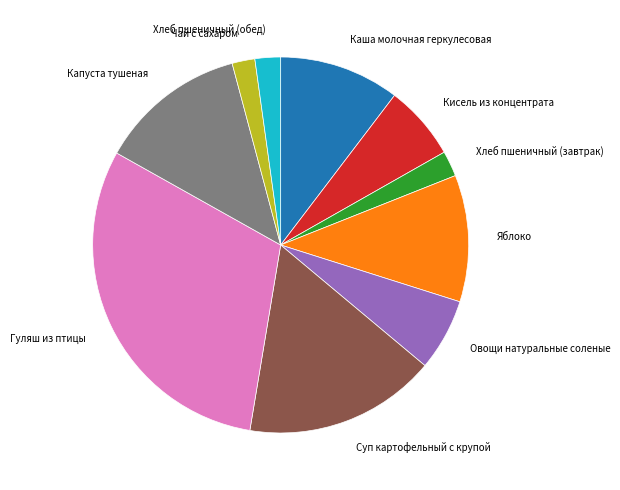

Combined, do Яблоко and Овощи натуральные соленые account for over 50%?

No